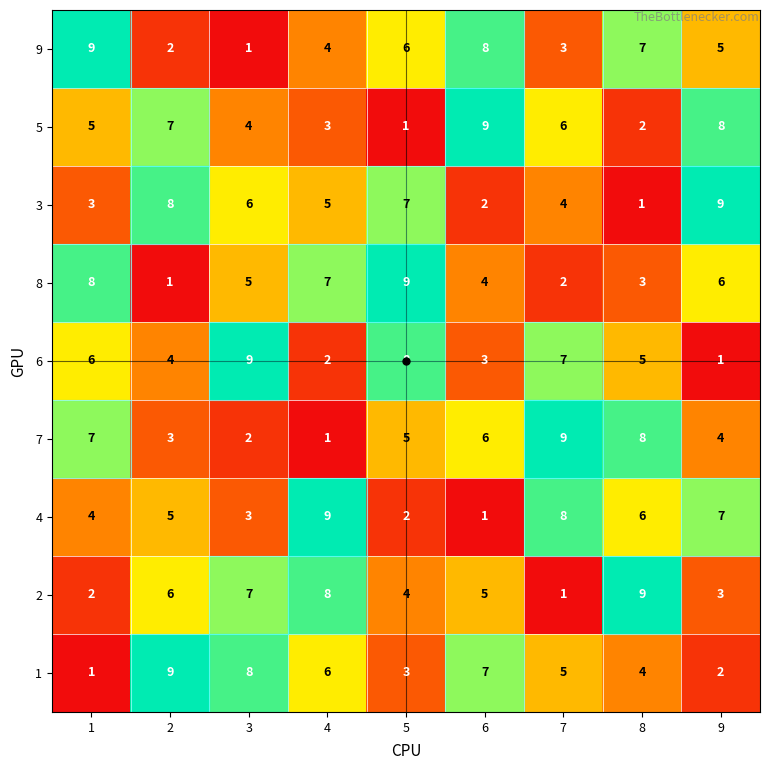

True or false: 4 has a value of 2 at 5.

True